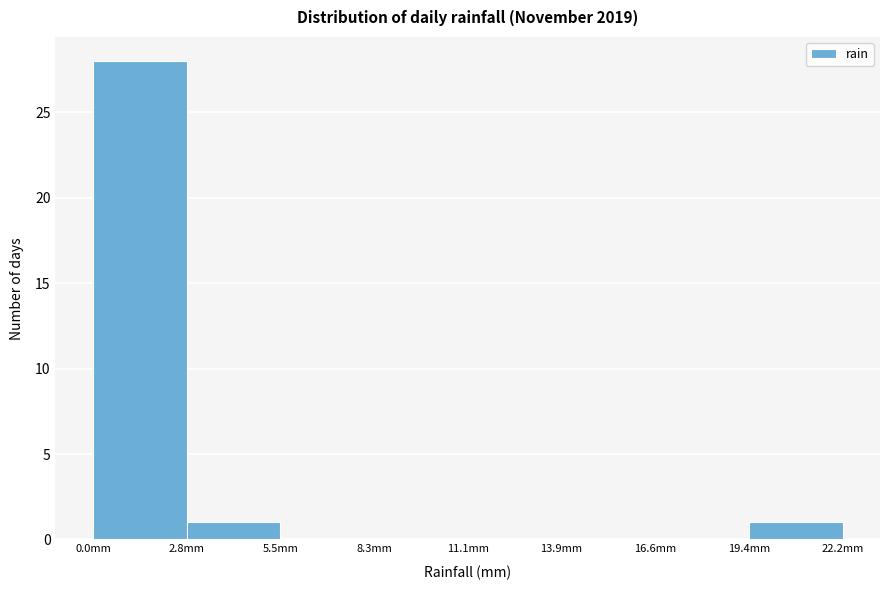

Which range on the x-axis has the tallest bar?

0.0 to 3.0